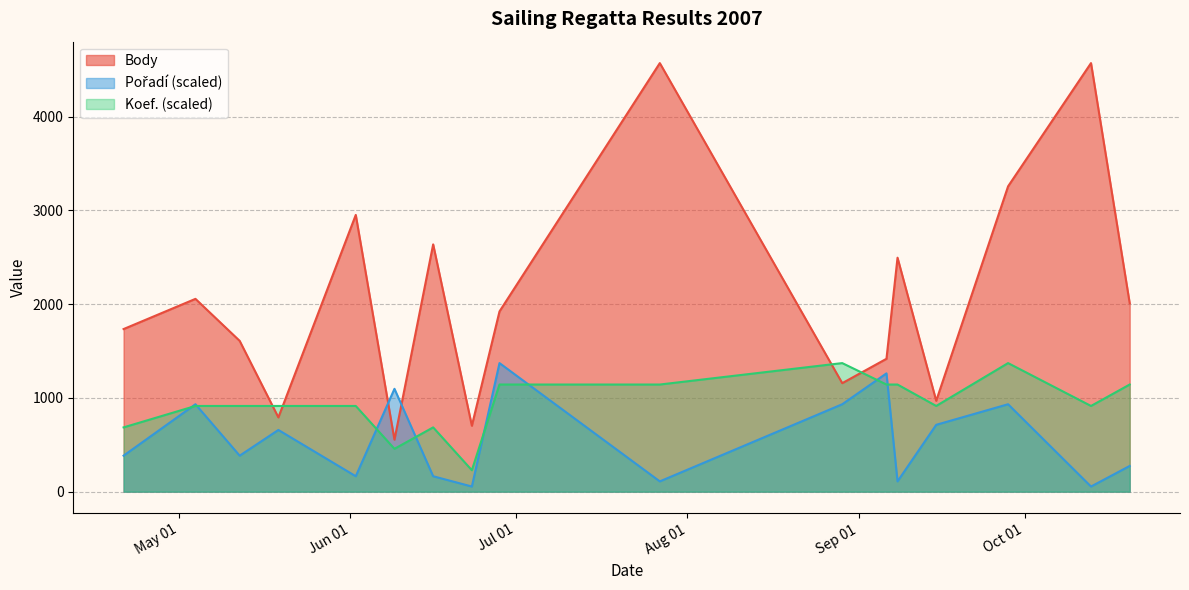

What position from the left is 2007-06-16?

7